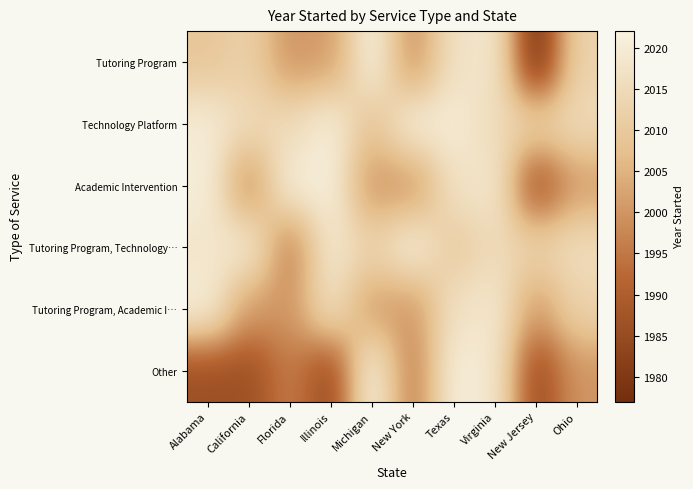

At how many categories does at least one series exceed 1993?

10